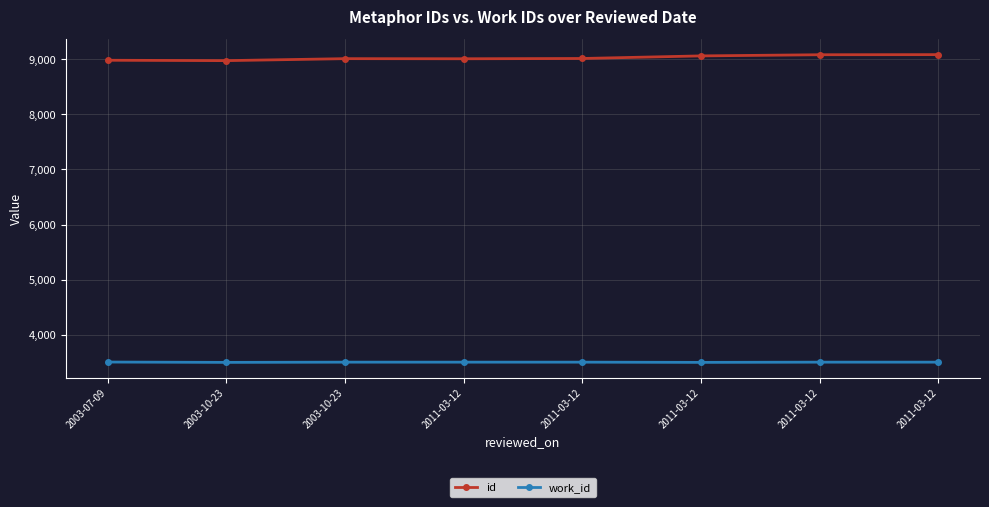

What is the label of the 2nd point from the left?

2003-10-23